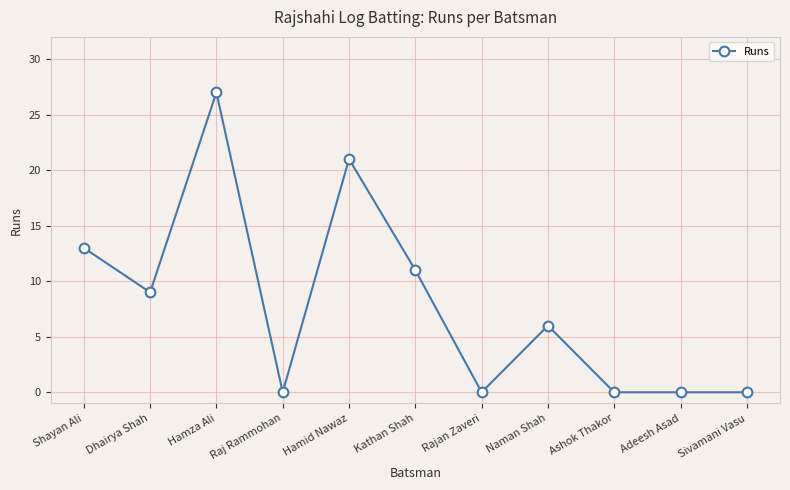

Where is the first local maximum?

Hamza Ali